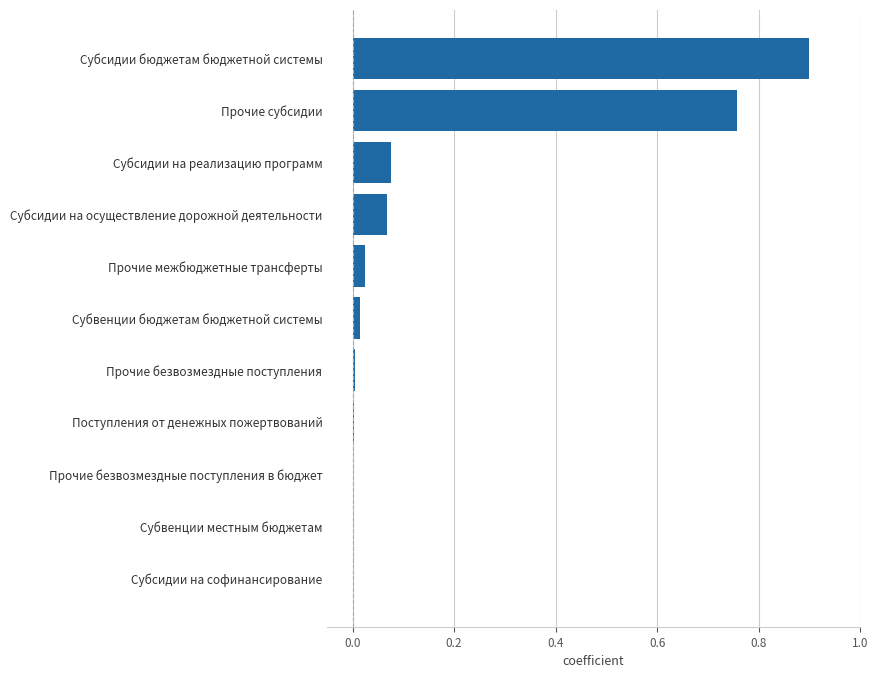

What is the sum of all values?

1.8